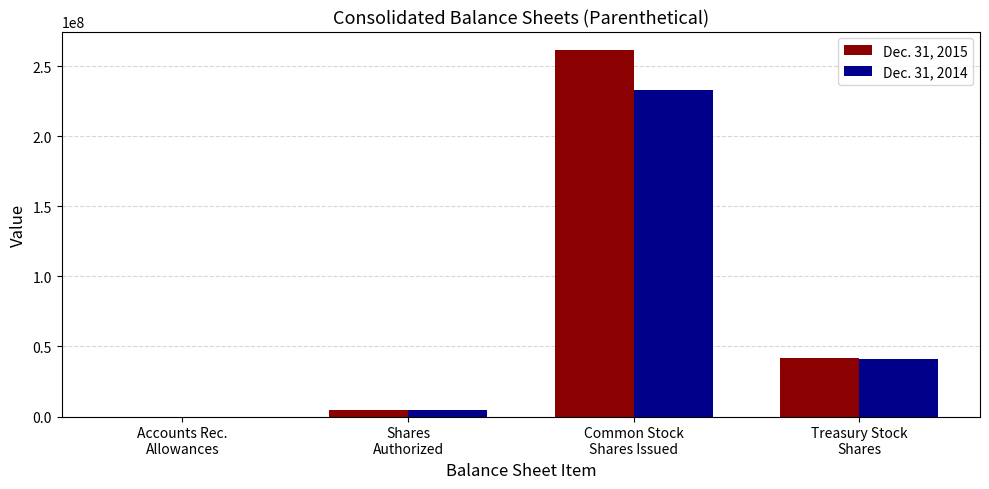

What is the greatest value displayed?

261700000.0